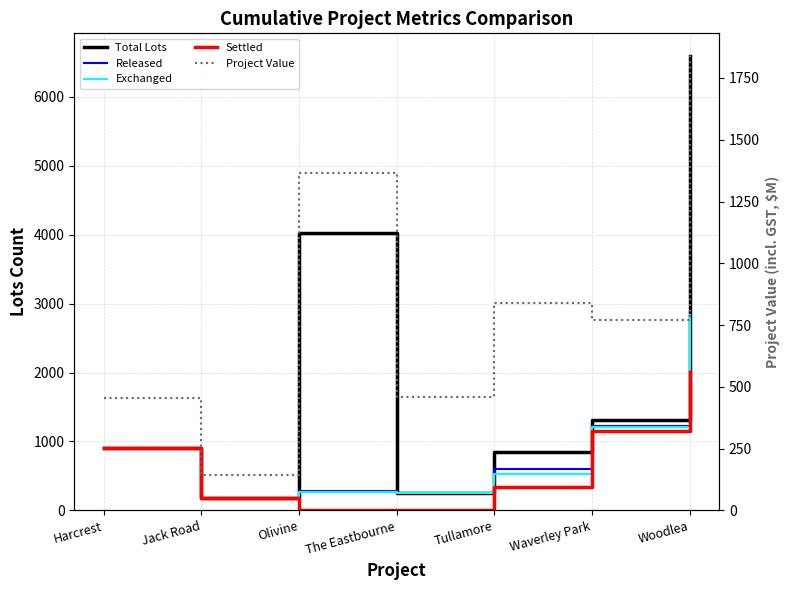

Which category has the highest value across all series?

Woodlea